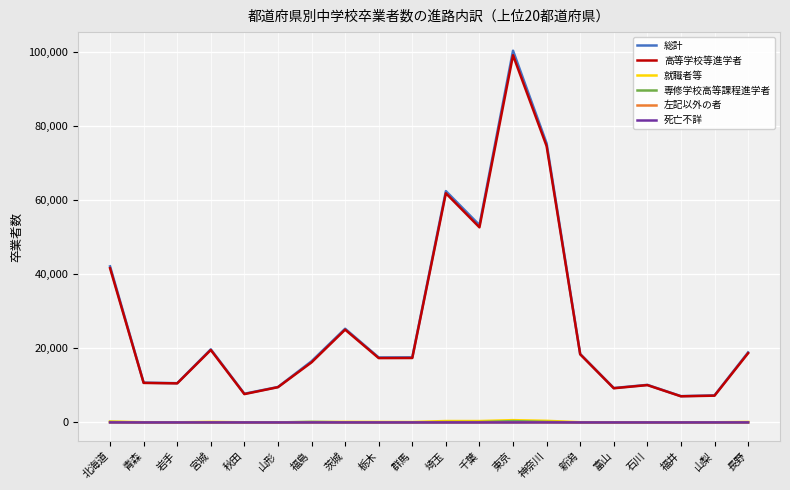

True or false: 左記以外の者 and 高等学校等進学者 cross at least once.

False